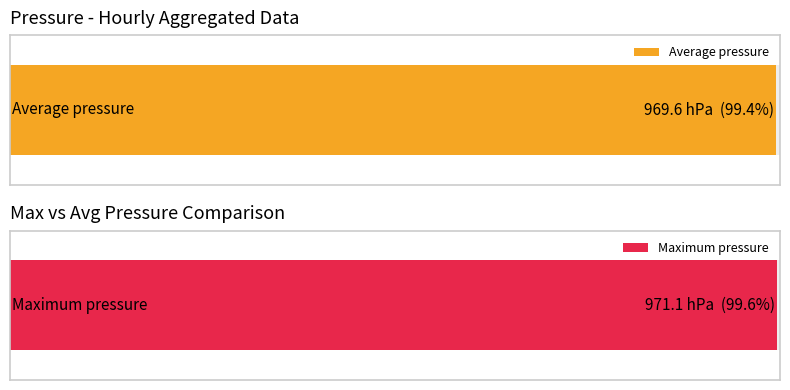

At 02:00, list the series in order from largest to smallest.

Maximum pressure, Average pressure